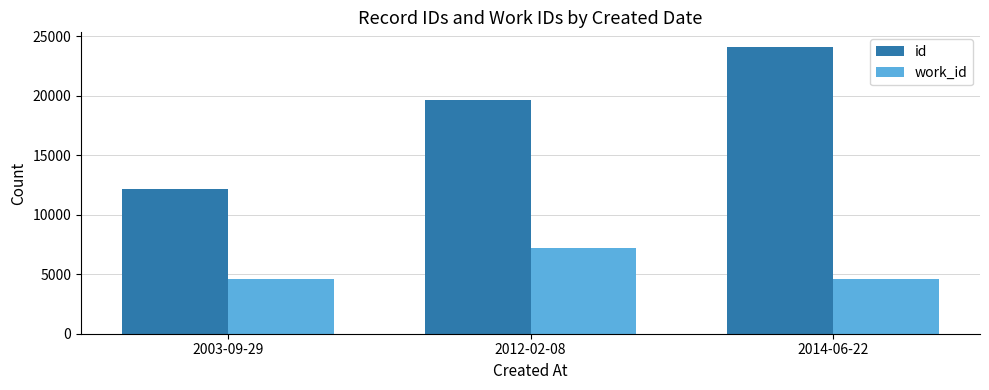

How many data points does each series have?

3